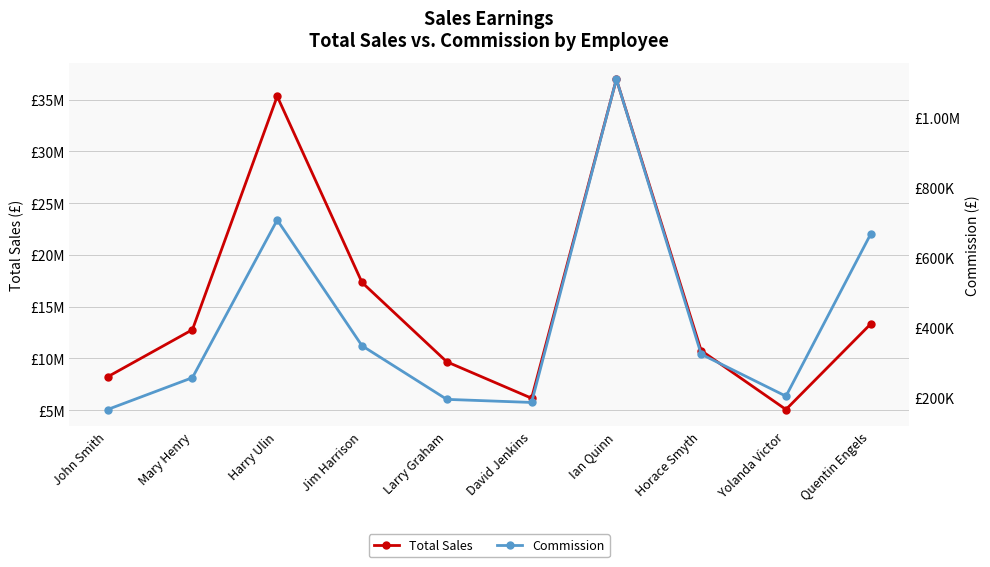

How many lines are shown in the chart?

2